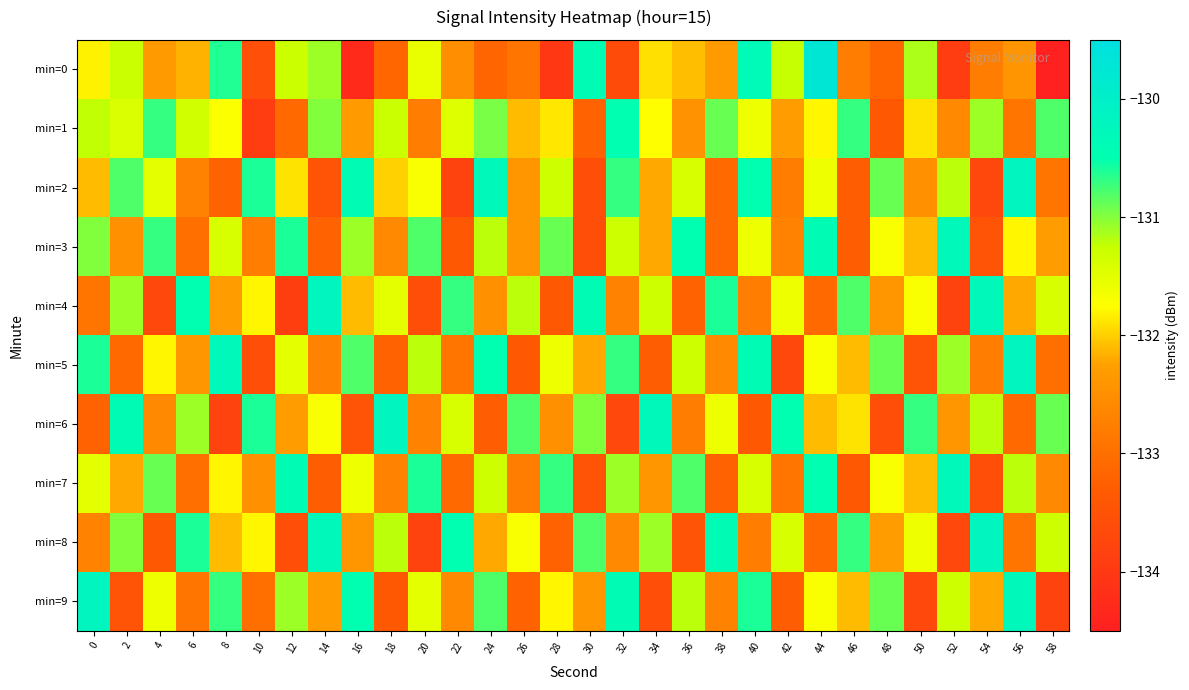

Reading left to right, what are all the values shown in this chart?

min=0: 0=-131.8	2=-131.3	4=-132.3	6=-132.2	8=-130.6	10=-133.6	12=-131.3	14=-131.1	16=-134.3	18=-133.2	20=-131.6	22=-132.5	24=-133.2	26=-132.9	28=-134.0	30=-130.4	32=-133.7	34=-131.9	36=-132.1	38=-132.3	40=-130.3	42=-131.2	44=-129.7	46=-132.8	48=-133.2	50=-131.2	52=-133.9	54=-132.8	56=-132.4	58=-134.5
min=1: 0=-131.2	2=-131.4	4=-130.7	6=-131.3	8=-131.7	10=-133.9	12=-133.1	14=-131.0	16=-132.3	18=-131.3	20=-132.8	22=-131.4	24=-130.9	26=-132.1	28=-131.9	30=-133.2	32=-130.5	34=-131.8	36=-132.4	38=-130.9	40=-131.6	42=-132.3	44=-131.8	46=-130.7	48=-133.4	50=-131.9	52=-132.6	54=-131.1	56=-132.9	58=-130.8
min=2: 0=-132.1	2=-130.8	4=-131.5	6=-132.7	8=-133.2	10=-130.6	12=-131.9	14=-133.5	16=-130.4	18=-132.0	20=-131.7	22=-133.8	24=-130.3	26=-132.4	28=-131.3	30=-133.6	32=-130.7	34=-132.2	36=-131.4	38=-133.1	40=-130.5	42=-132.8	44=-131.6	46=-133.3	48=-130.9	50=-132.5	52=-131.2	54=-133.7	56=-130.2	58=-132.9
min=3: 0=-131.0	2=-132.5	4=-130.7	6=-133.0	8=-131.4	10=-132.8	12=-130.6	14=-133.2	16=-131.1	18=-132.6	20=-130.8	22=-133.4	24=-131.2	26=-132.4	28=-130.9	30=-133.6	32=-131.3	34=-132.2	36=-130.5	38=-133.1	40=-131.6	42=-132.7	44=-130.4	46=-133.3	48=-131.7	50=-132.1	52=-130.3	54=-133.5	56=-131.8	58=-132.3
min=4: 0=-132.9	2=-131.1	4=-133.7	6=-130.5	8=-132.3	10=-131.8	12=-133.9	14=-130.2	16=-132.1	18=-131.5	20=-133.6	22=-130.7	24=-132.5	26=-131.2	28=-133.4	30=-130.4	32=-132.7	34=-131.3	36=-133.2	38=-130.6	40=-132.8	42=-131.6	44=-133.1	46=-130.8	48=-132.4	50=-131.7	52=-133.8	54=-130.3	56=-132.2	58=-131.4
min=5: 0=-130.6	2=-133.1	4=-131.8	6=-132.4	8=-130.3	10=-133.6	12=-131.5	14=-132.7	16=-130.8	18=-133.2	20=-131.2	22=-132.9	24=-130.5	26=-133.4	28=-131.6	30=-132.2	32=-130.7	34=-133.3	36=-131.3	38=-132.6	40=-130.4	42=-133.7	44=-131.7	46=-132.1	48=-130.9	50=-133.5	52=-131.1	54=-132.8	56=-130.2	58=-133.0
min=6: 0=-133.2	2=-130.4	4=-132.6	6=-131.1	8=-133.8	10=-130.6	12=-132.3	14=-131.7	16=-133.5	18=-130.2	20=-132.7	22=-131.4	24=-133.3	26=-130.8	28=-132.5	30=-131.0	32=-133.7	34=-130.3	36=-132.8	38=-131.6	40=-133.4	42=-130.5	44=-132.1	46=-131.9	48=-133.6	50=-130.7	52=-132.4	54=-131.2	56=-133.1	58=-130.9
min=7: 0=-131.5	2=-132.2	4=-130.9	6=-133.0	8=-131.8	10=-132.5	12=-130.4	14=-133.3	16=-131.6	18=-132.7	20=-130.6	22=-133.1	24=-131.3	26=-132.8	28=-130.7	30=-133.5	32=-131.1	34=-132.4	36=-130.8	38=-133.2	40=-131.4	42=-132.9	44=-130.5	46=-133.4	48=-131.7	50=-132.1	52=-130.3	54=-133.6	56=-131.2	58=-132.6
min=8: 0=-132.7	2=-131.0	4=-133.4	6=-130.6	8=-132.1	10=-131.8	12=-133.6	14=-130.3	16=-132.4	18=-131.2	20=-133.8	22=-130.5	24=-132.2	26=-131.7	28=-133.2	30=-130.8	32=-132.6	34=-131.1	36=-133.5	38=-130.4	40=-132.8	42=-131.4	44=-133.1	46=-130.7	48=-132.3	50=-131.6	52=-133.7	54=-130.2	56=-132.9	58=-131.3
min=9: 0=-130.2	2=-133.5	4=-131.6	6=-132.9	8=-130.7	10=-133.0	12=-131.1	14=-132.3	16=-130.5	18=-133.4	20=-131.5	22=-132.6	24=-130.8	26=-133.2	28=-131.8	30=-132.4	32=-130.4	34=-133.6	36=-131.2	38=-132.7	40=-130.6	42=-133.3	44=-131.7	46=-132.1	48=-130.9	50=-133.7	52=-131.3	54=-132.2	56=-130.3	58=-133.8